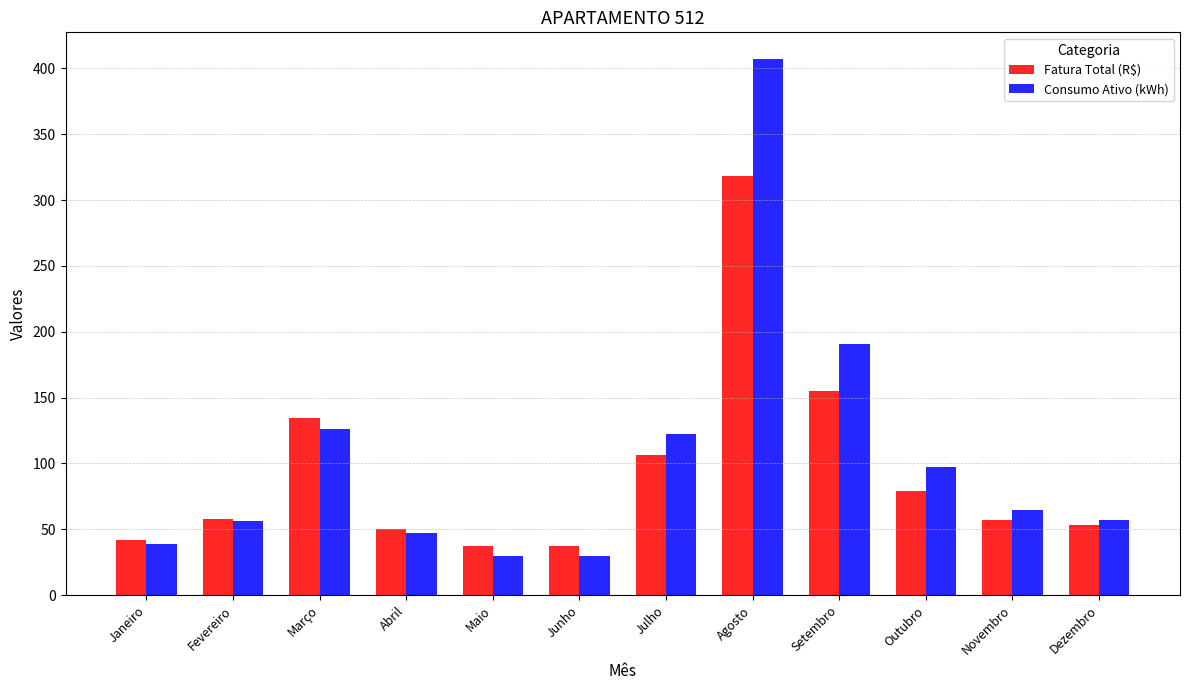

Which series has the largest total across all categories?

Consumo Ativo (kWh)